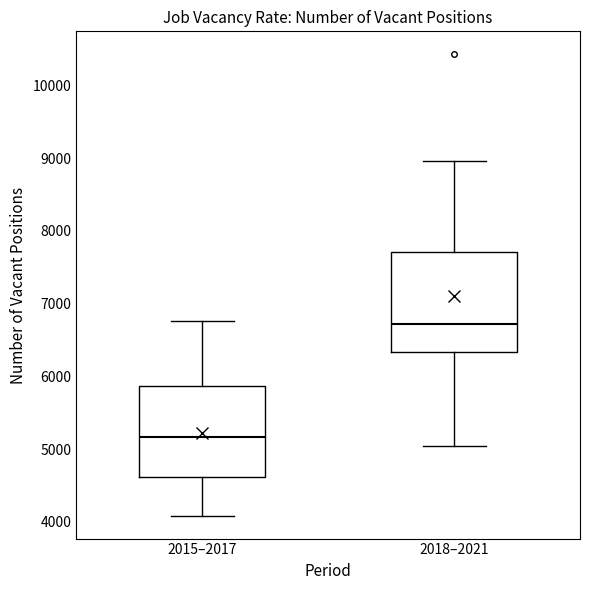

Which box has the highest median line?

2018–2021